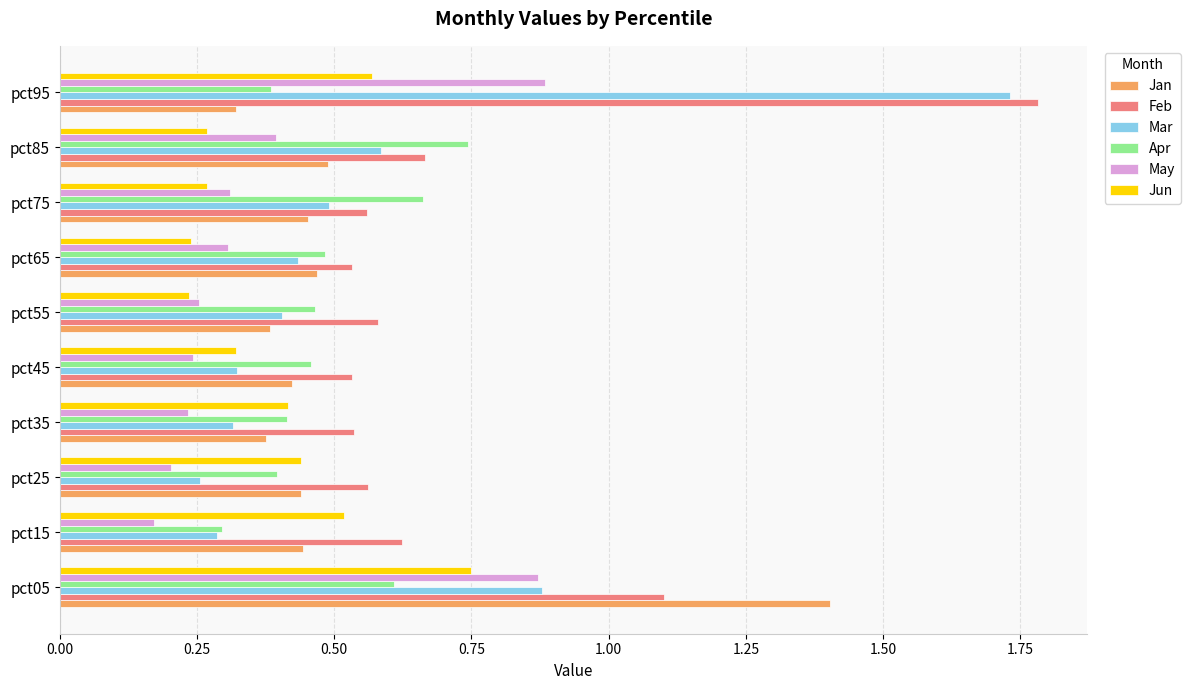

Which series has the widest spread of values?

Mar